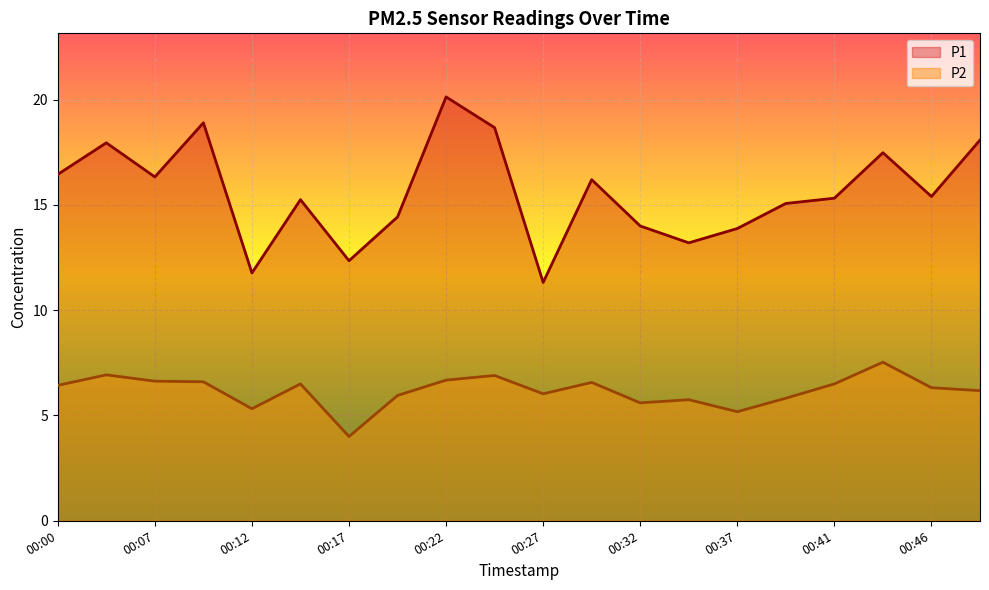

How many data points in P1 are less than 15?

7